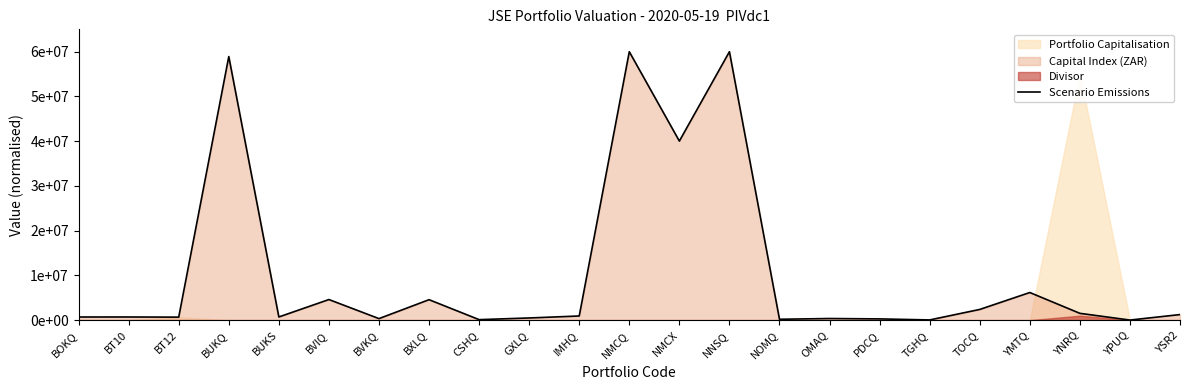

Does the chart have visible grid lines?

No